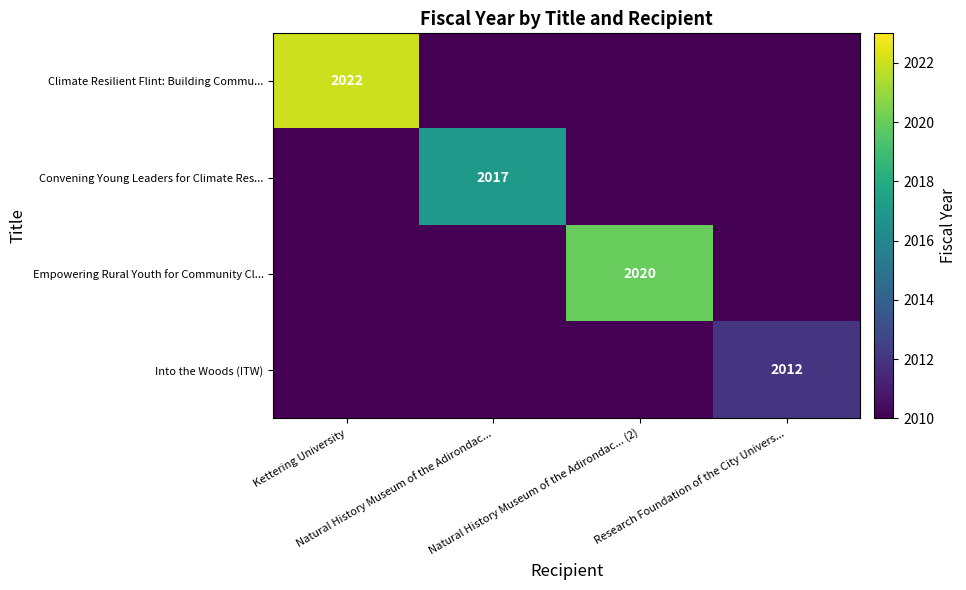

True or false: Climate Resilient Flint: Building Commu... has a value of 2010 at Natural History Museum of the Adirondac....

True